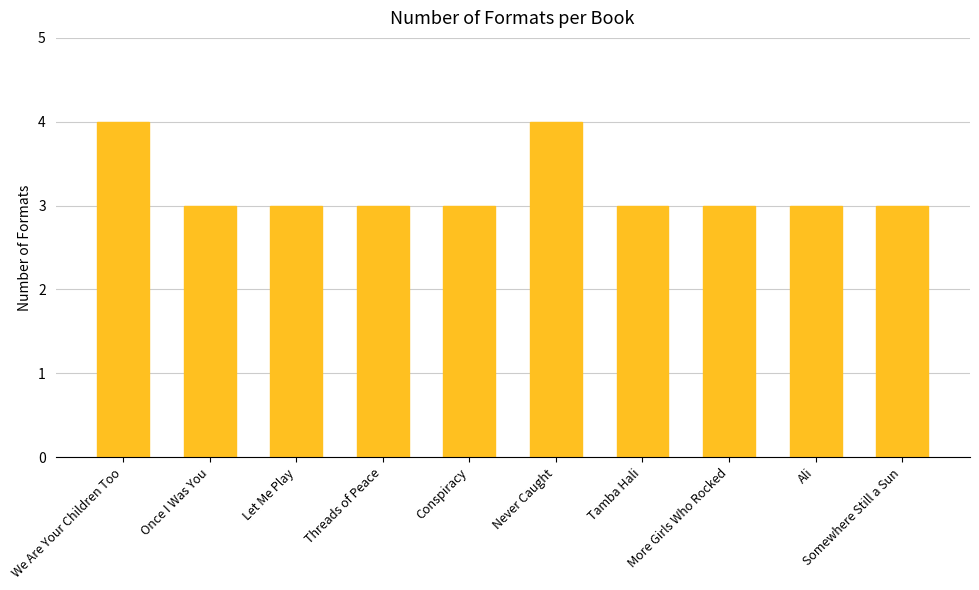

How many data points does each series have?

10